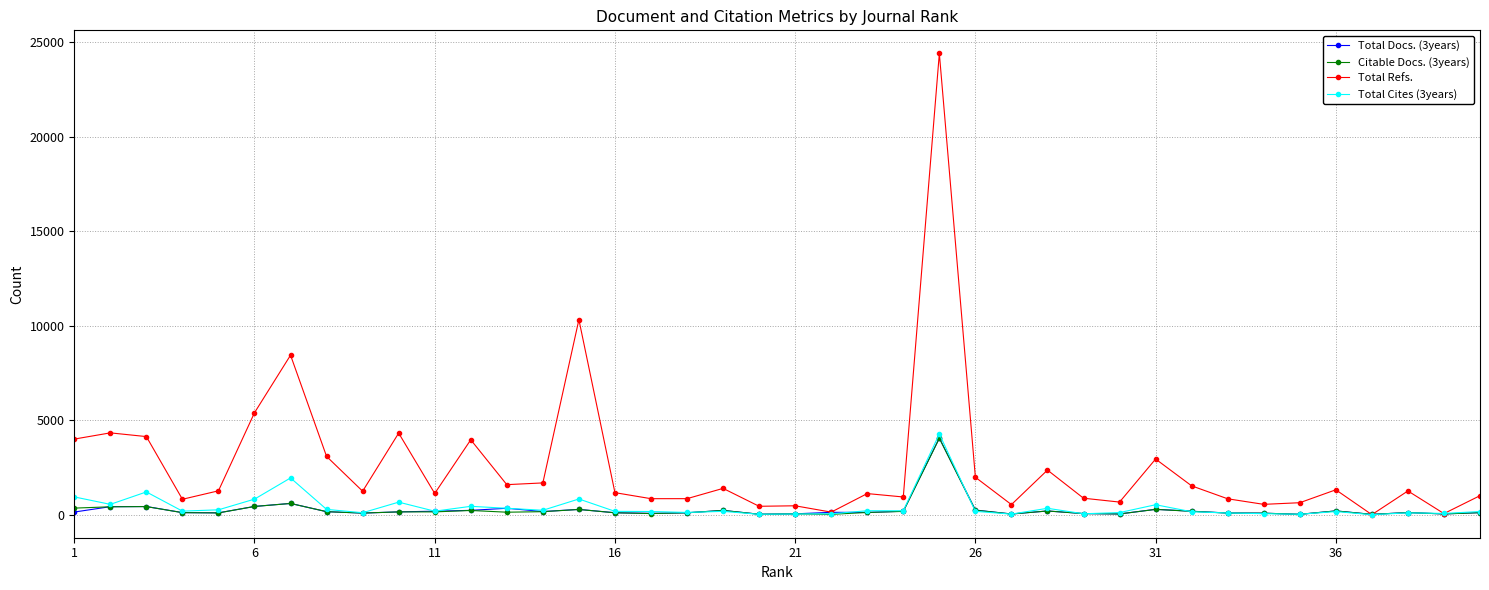

What is the greatest value displayed?

24396